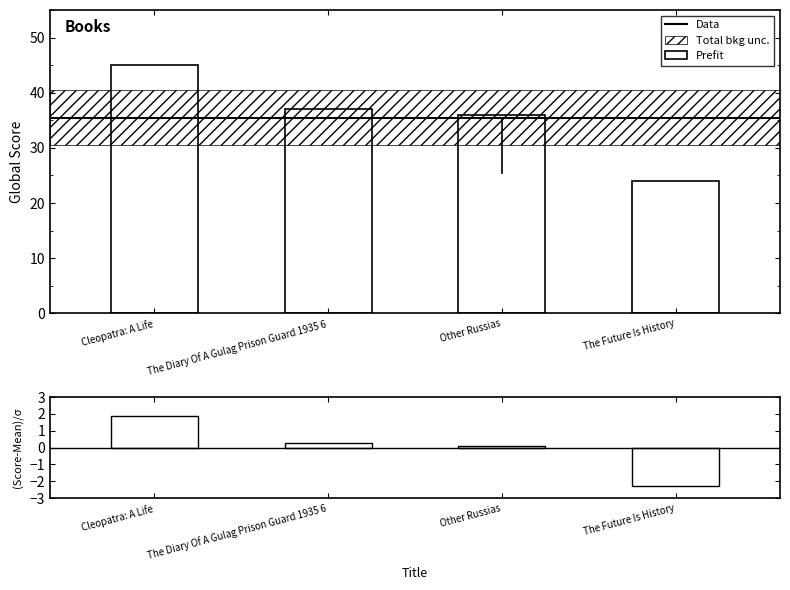

How many positive values are there?

3